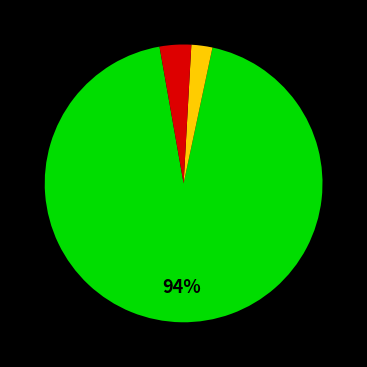

Does any single category account for the majority?

Yes